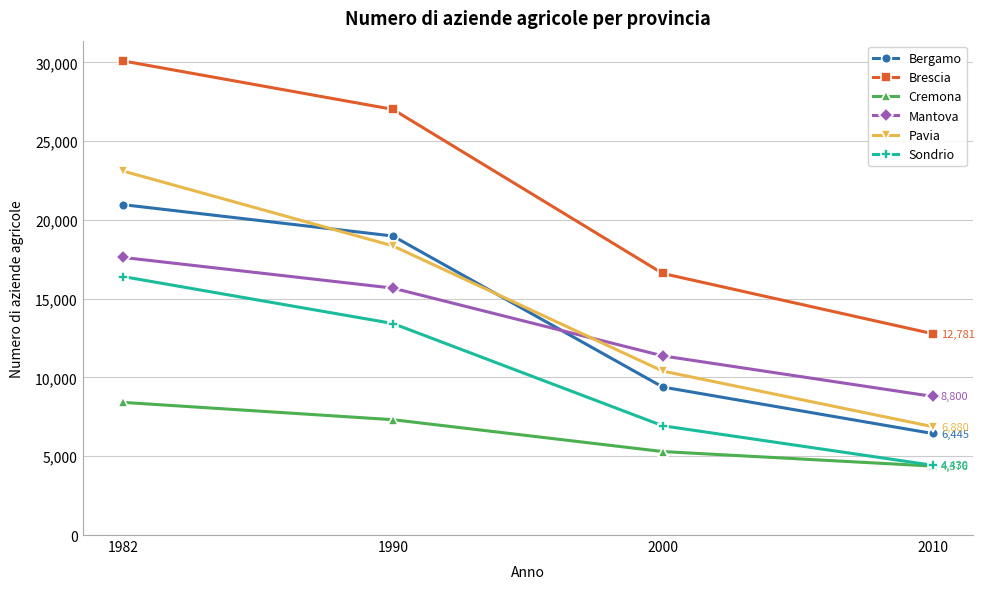

True or false: Bergamo and Cremona intersect in this chart.

False